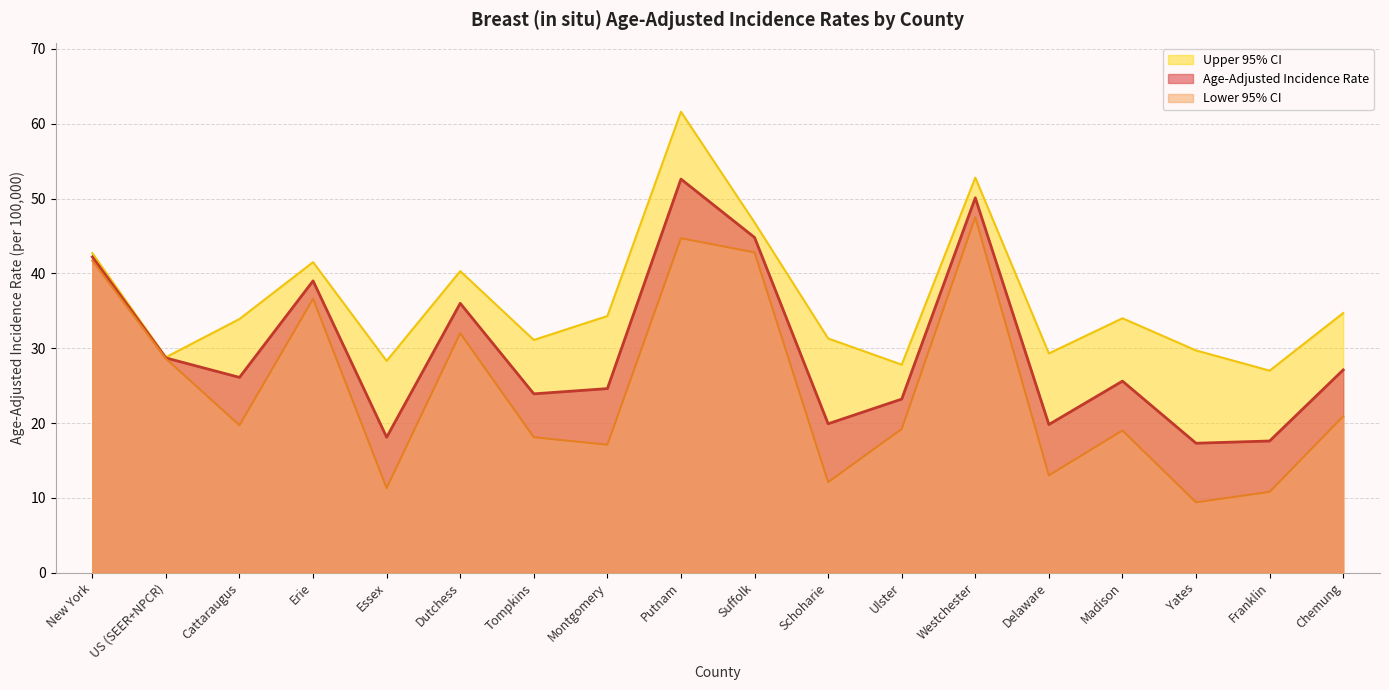

Is the value of Lower 95% CI at Schoharie greater than the value of Age-Adjusted Incidence Rate at Erie?

No